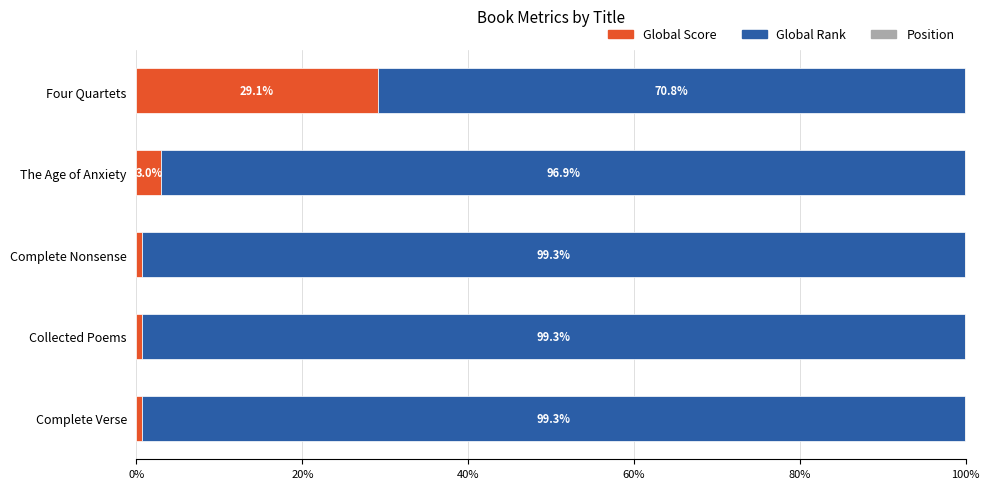

Which category has the highest value in the Global Score series?

Four Quartets